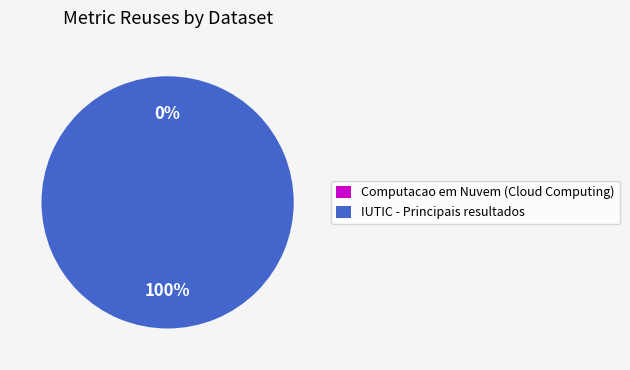

Does Computacao em Nuvem (Cloud Computing) account for over 50% of the chart?

No